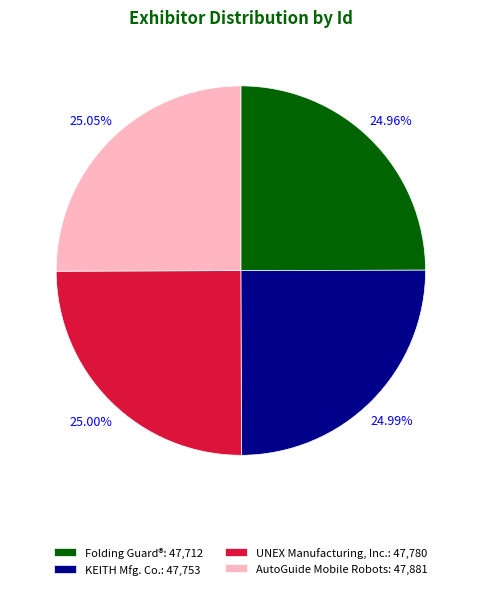

Rank the categories by value from highest to lowest.

AutoGuide Mobile Robots, UNEX Manufacturing, Inc., KEITH Mfg. Co., Folding Guard®